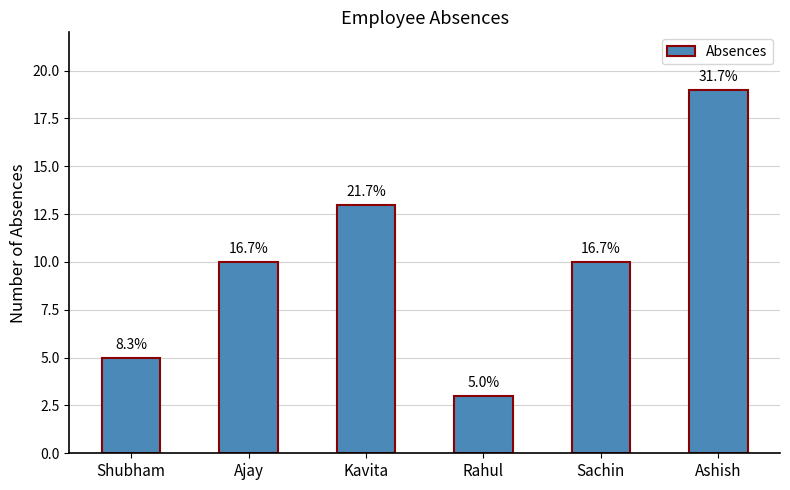

How many bars are there in total?

6